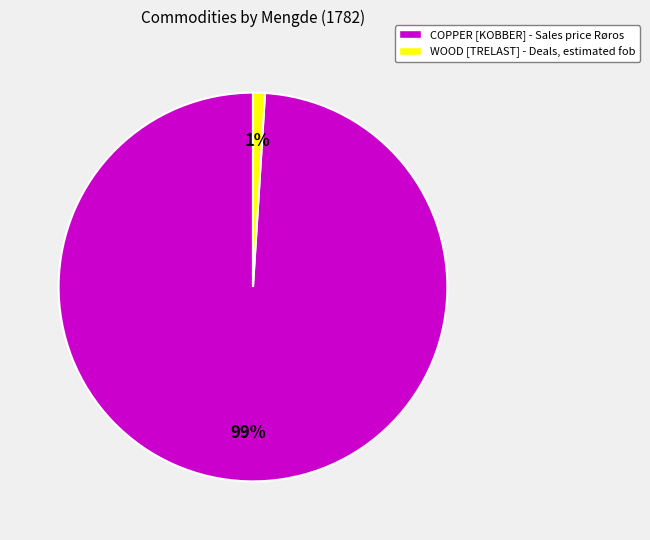

Which slice is the largest?

COPPER [KOBBER] - Sales price Røros